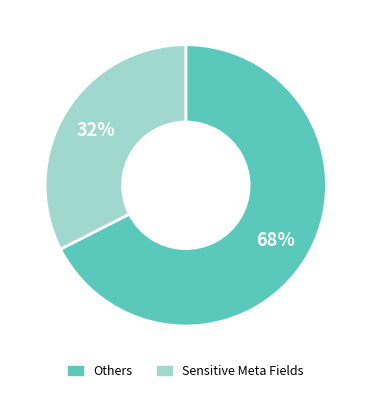

Does any single category account for the majority?

Yes